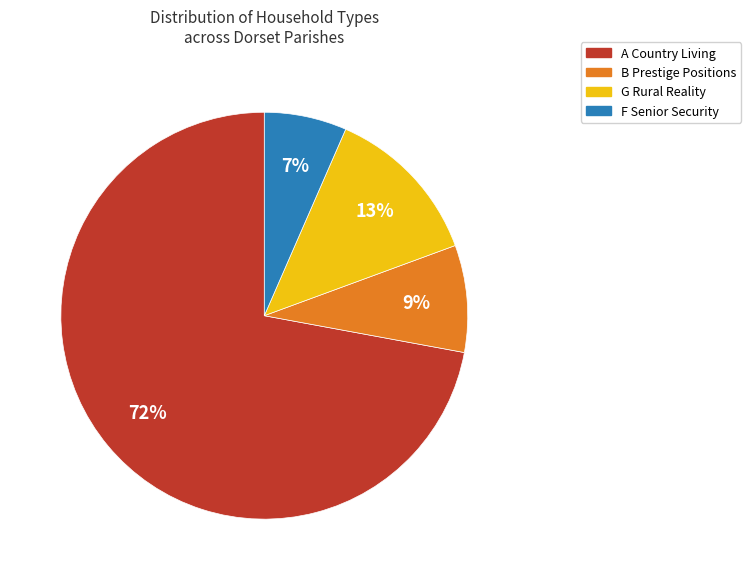

Which slice is the largest?

A Country Living